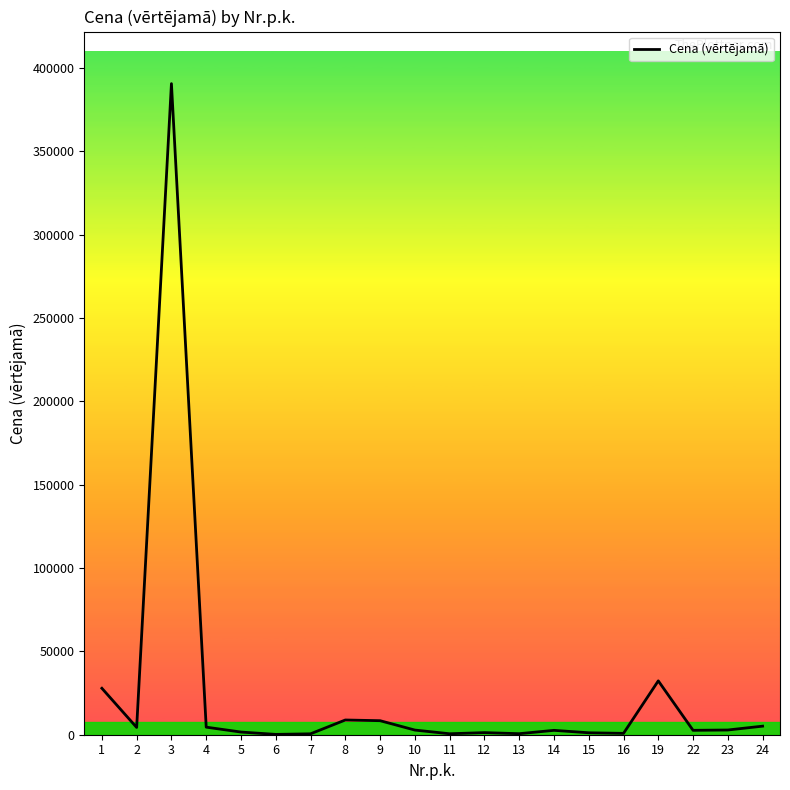

What is the greatest value displayed?

390518.4